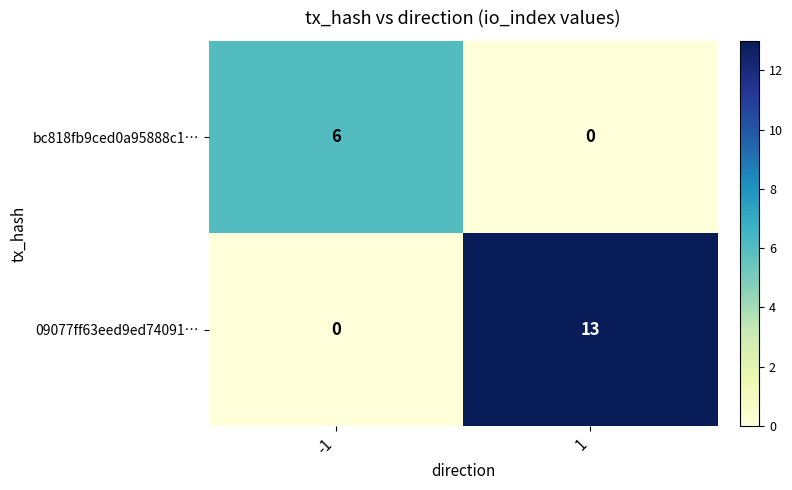

What value does the bc818fb9ced0a95888c1… series have at -1?

6